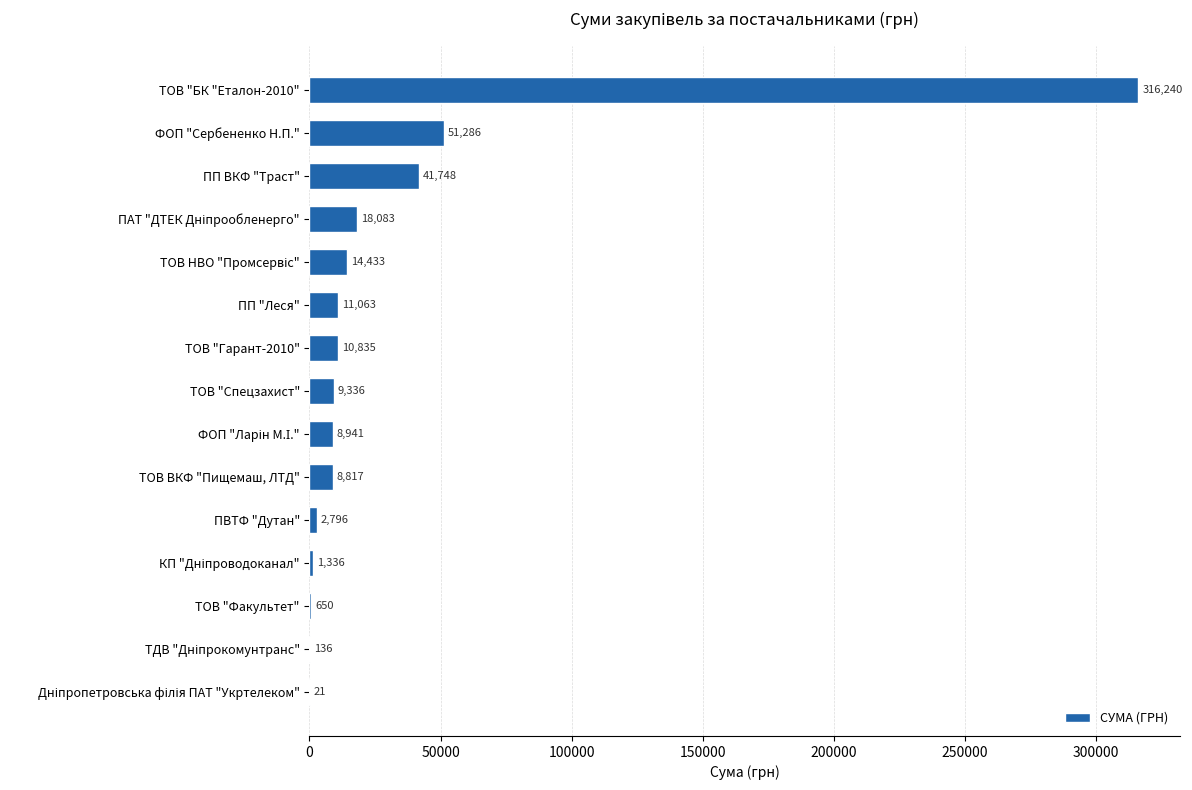

Does the chart contain stacked bars?

No